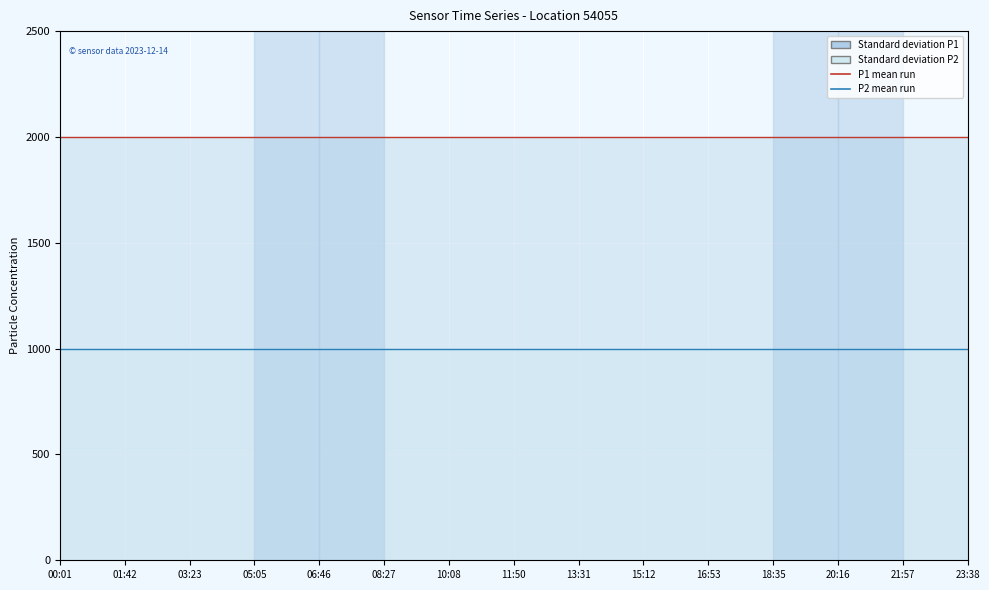

What value does the P1 mean series have at 01:42?

1999.9